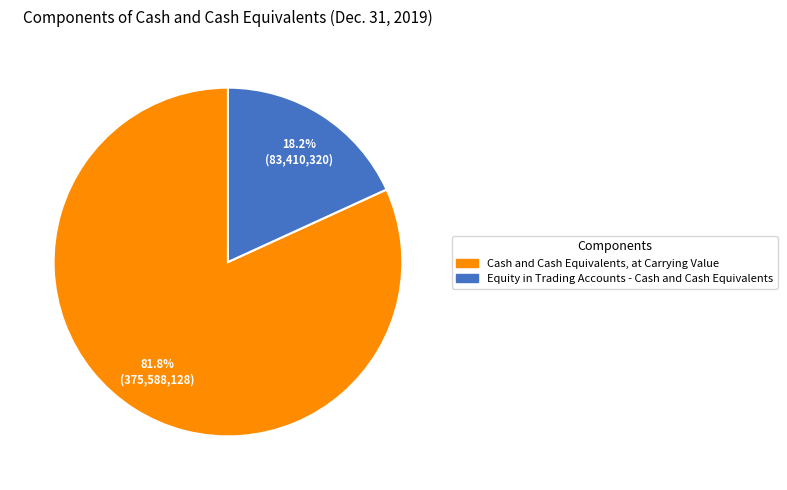

What is the majority slice?

Cash and Cash Equivalents, at Carrying Value